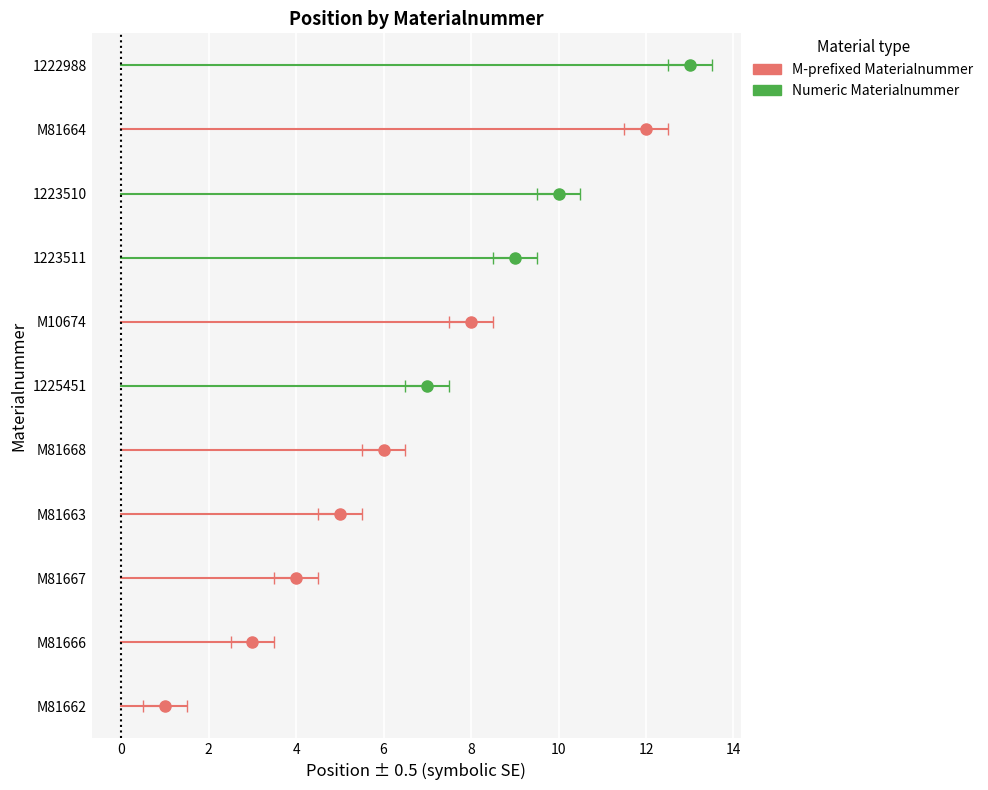

Approximately how many times larger is the value at M81662 compared to 1225451?

0.1